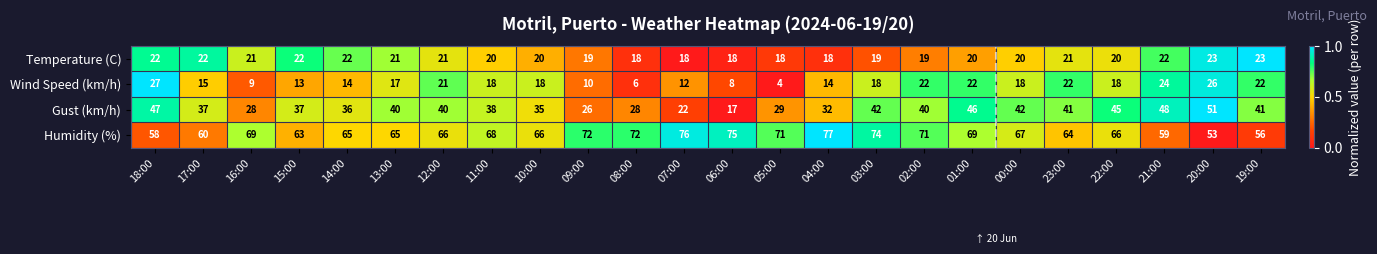

Is it true that Humidity (%) equals 42 at 16:00?

False